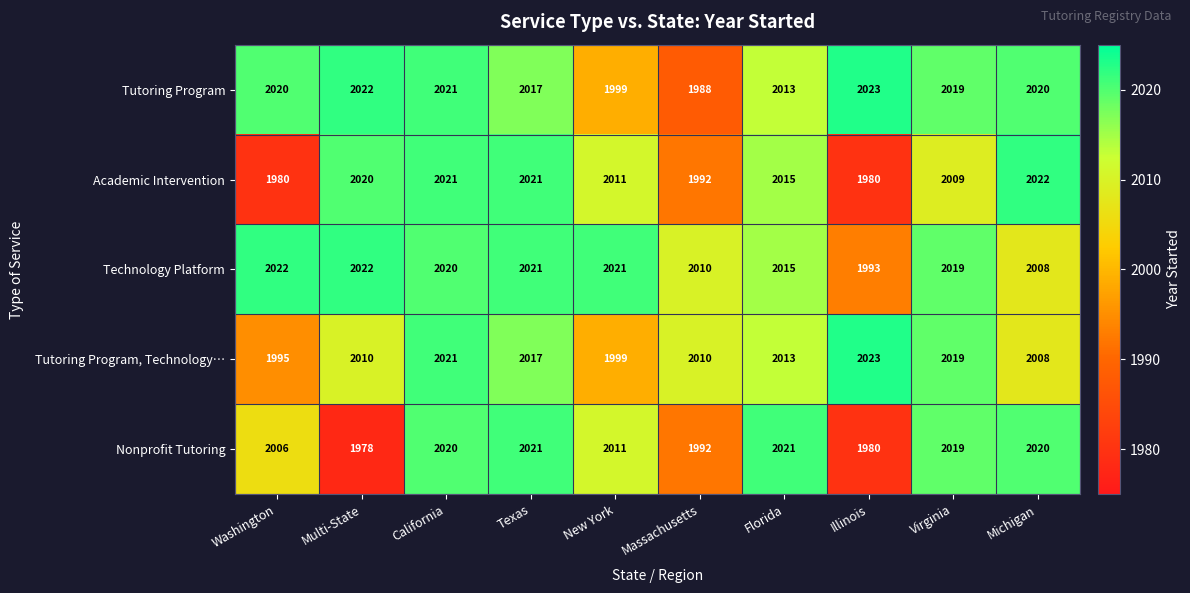

At which category is the sum across all series the highest?

California